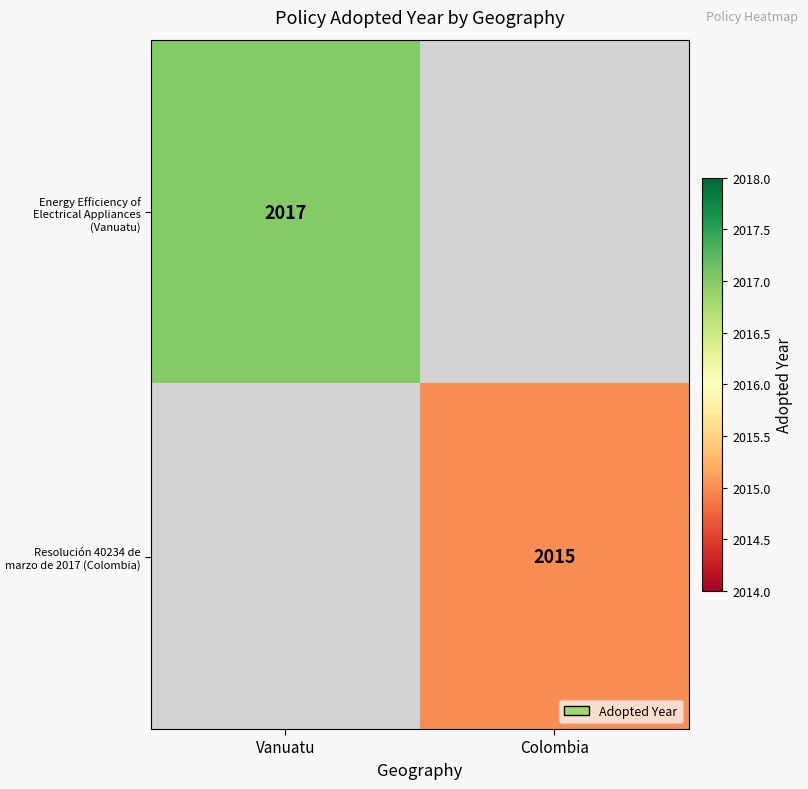

The Resolución 40234 de marzo de 2017 (Colombia) series shows 1057.5 at Colombia. True or false?

False